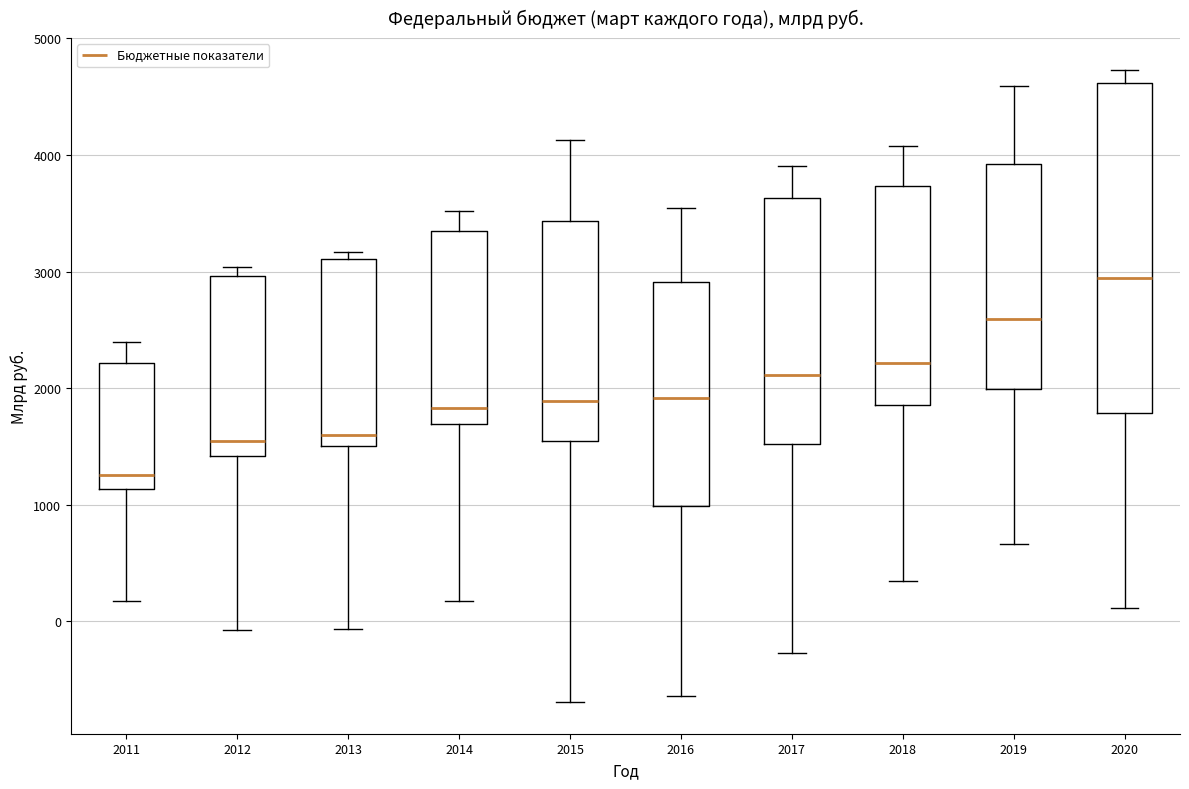

Which box has the highest median line?

2020